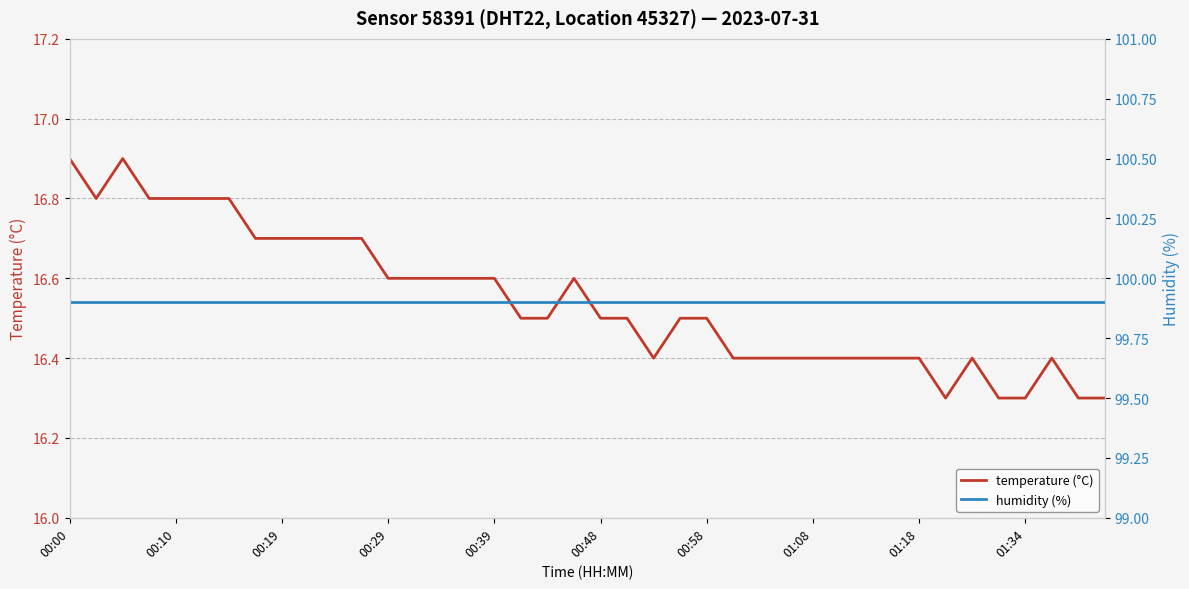

What is the minimum value shown in the chart?

16.3